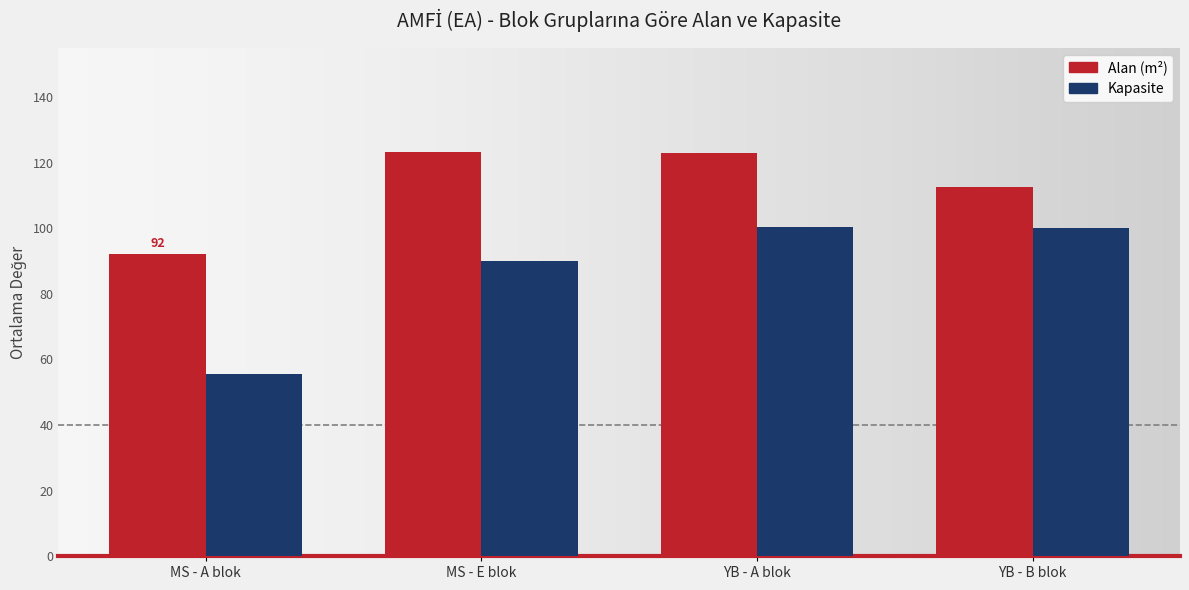

The Alan (m²) series shows 196.2 at MS - E blok. True or false?

False